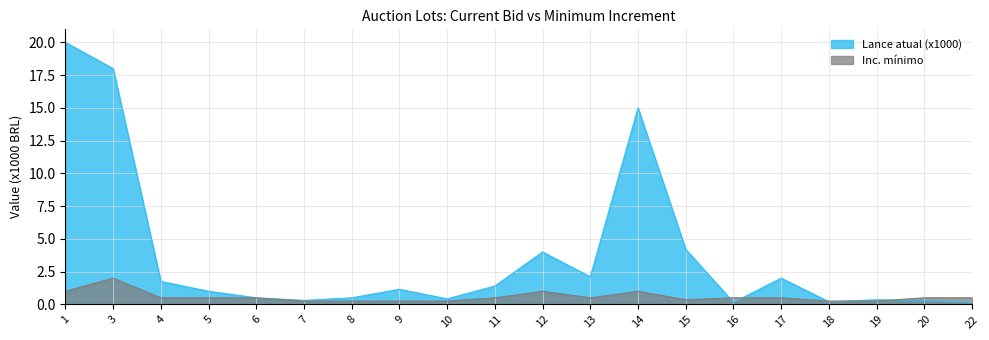

What is the difference between the maximum and minimum values in the Lance atual (x1000) series?

19.9